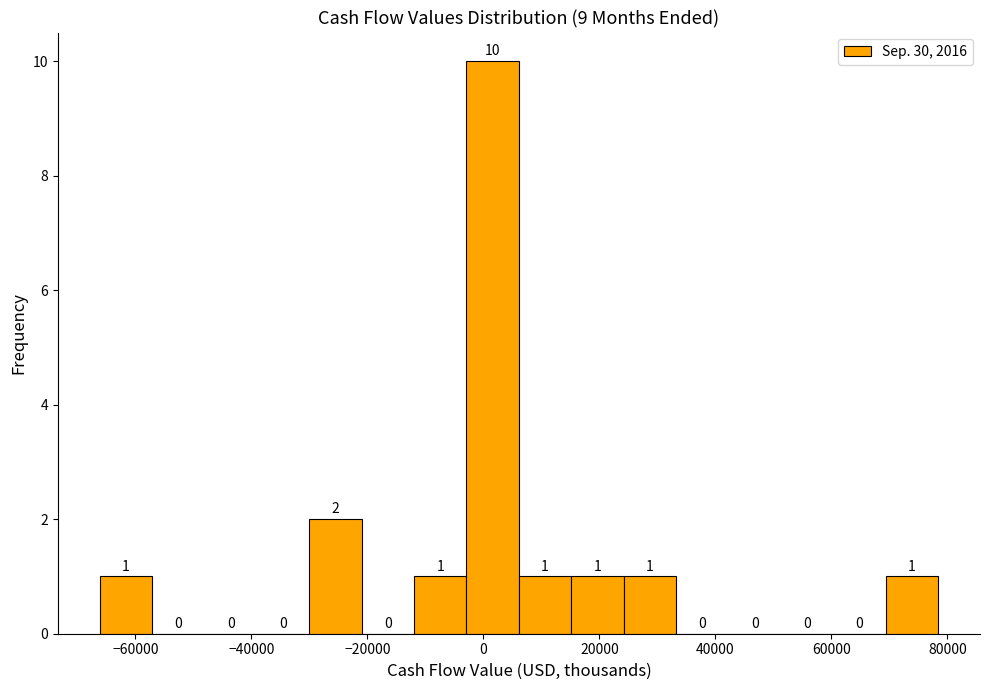

Over which range of the x-axis is the bar tallest?

-2000 to 6000